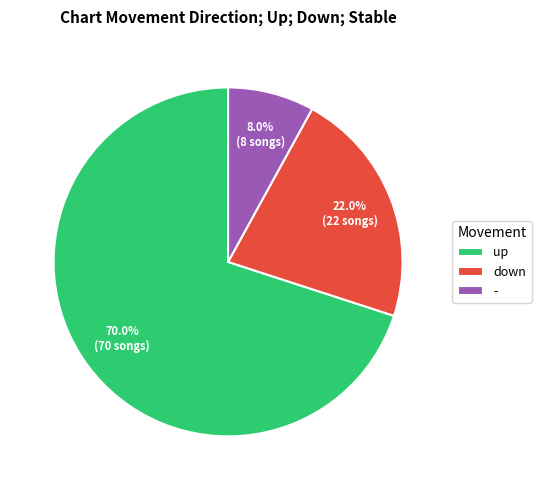

To the nearest percent, what portion does down represent?

22%